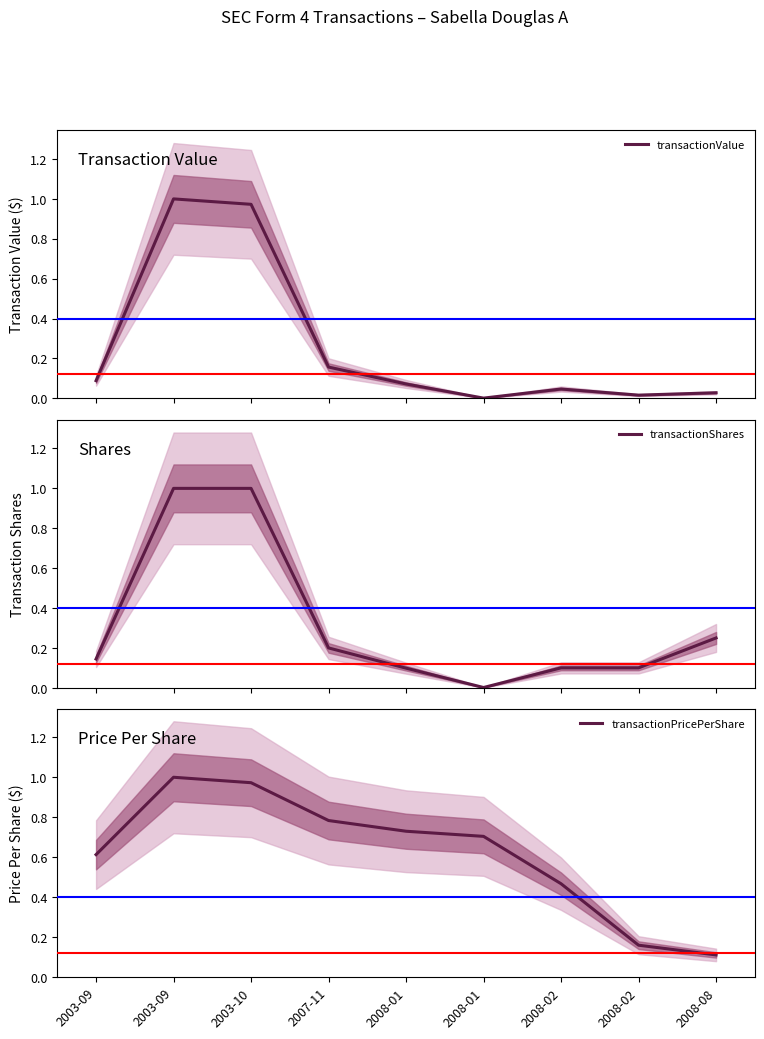

How many intersections are there between transactionShares and transactionPricePerShare?

2